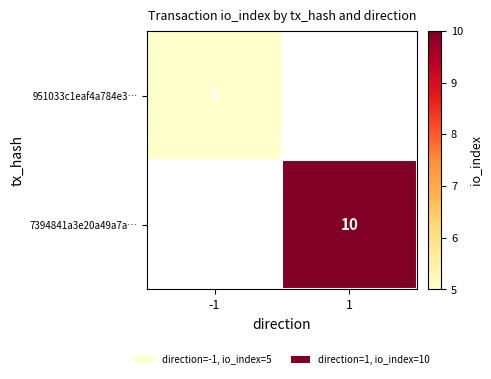

Is it true that 7394841a3e20a49a7a… equals 10 at 1?

True